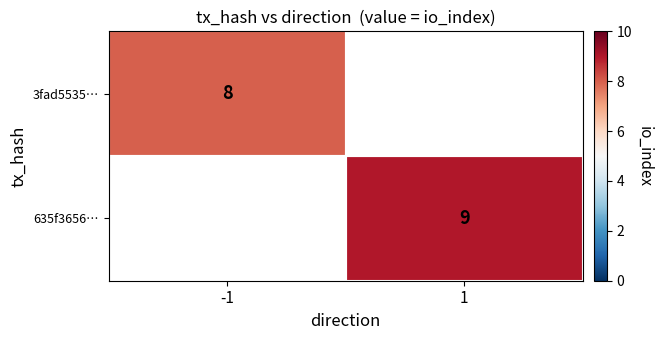

Is it true that 3fad5535… equals 8 at -1?

True